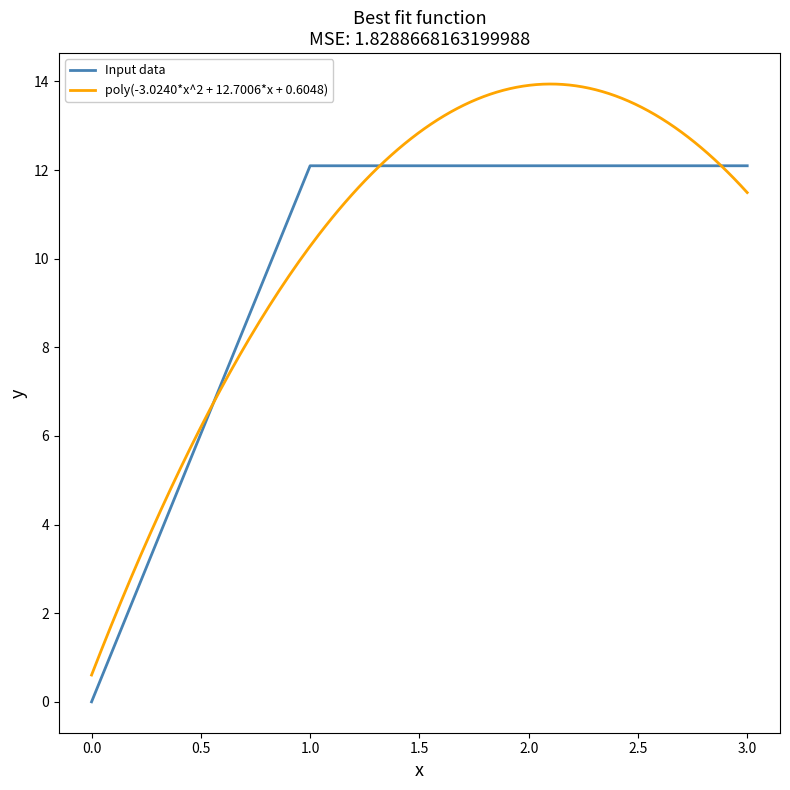

The Input data series shows 12.1 at 2.0. True or false?

True